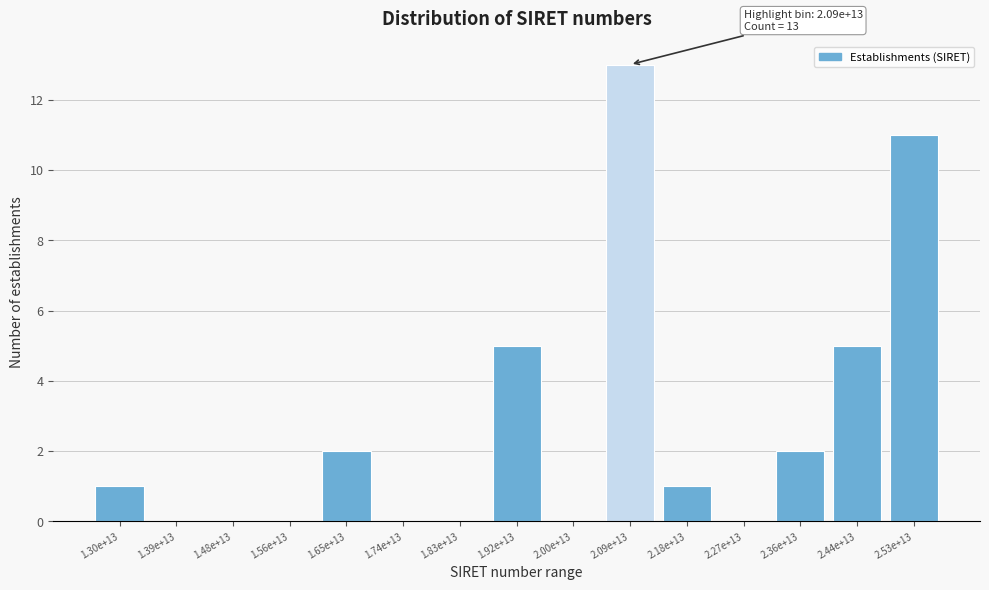

Reading right to left, transcribe all the data shown in this chart.

2.53e+13=11	2.44e+13=5	2.36e+13=2	2.27e+13=0	2.18e+13=1	2.09e+13=13	2.00e+13=0	1.92e+13=5	1.83e+13=0	1.74e+13=0	1.65e+13=2	1.56e+13=0	1.48e+13=0	1.39e+13=0	1.30e+13=1